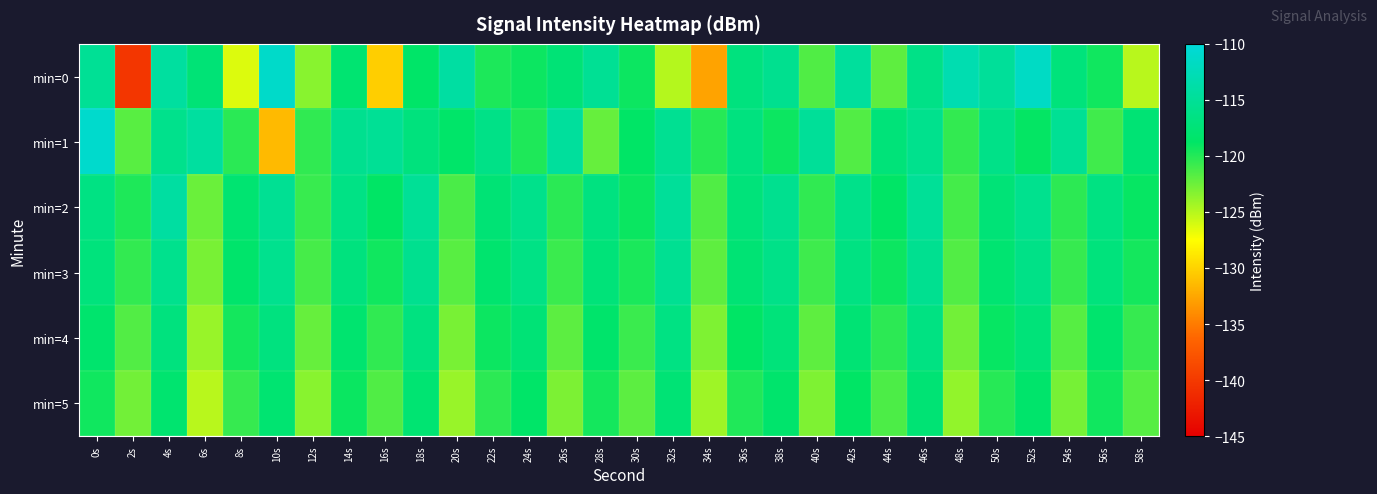

Reading left to right, extract all data points from this chart.

min=0: 0s=-115.1	2s=-140.3	4s=-114.4	6s=-117.5	8s=-126.3	10s=-111.2	12s=-123.4	14s=-117.9	16s=-130.3	18s=-118.6	20s=-114.2	22s=-119.7	24s=-119.2	26s=-117.5	28s=-115.3	30s=-119.2	32s=-125.0	34s=-132.8	36s=-116.9	38s=-115.6	40s=-121.5	42s=-114.6	44s=-122.0	46s=-116.2	48s=-113.1	50s=-114.8	52s=-111.6	54s=-117.2	56s=-119.3	58s=-125.1
min=1: 0s=-111.0	2s=-121.8	4s=-115.9	6s=-114.4	8s=-120.2	10s=-131.4	12s=-120.4	14s=-115.6	16s=-115.2	18s=-117.0	20s=-118.5	22s=-116.2	24s=-119.8	26s=-114.6	28s=-122.3	30s=-118.7	32s=-115.4	34s=-120.1	36s=-116.8	38s=-119.2	40s=-114.9	42s=-121.6	44s=-117.3	46s=-115.8	48s=-120.5	50s=-116.1	52s=-118.9	54s=-115.2	56s=-121.0	58s=-117.7
min=2: 0s=-116.5	2s=-119.8	4s=-114.2	6s=-122.4	8s=-117.9	10s=-115.3	12s=-120.7	14s=-116.4	16s=-118.8	18s=-115.1	20s=-121.3	22s=-117.6	24s=-115.9	26s=-120.2	28s=-116.7	30s=-119.1	32s=-114.8	34s=-121.5	36s=-117.2	38s=-115.6	40s=-120.4	42s=-116.0	44s=-118.7	46s=-115.0	48s=-121.1	50s=-117.4	52s=-115.7	54s=-120.3	56s=-116.6	58s=-119.0
min=3: 0s=-117.1	2s=-120.5	4s=-115.8	6s=-122.9	8s=-118.4	10s=-115.7	12s=-121.2	14s=-116.9	16s=-119.3	18s=-115.6	20s=-121.8	22s=-118.1	24s=-116.4	26s=-120.8	28s=-117.3	30s=-119.7	32s=-115.4	34s=-122.0	36s=-117.7	38s=-116.1	40s=-120.9	42s=-116.6	44s=-119.2	46s=-115.5	48s=-121.6	50s=-117.9	52s=-116.2	54s=-120.6	56s=-117.1	58s=-119.5
min=4: 0s=-118.2	2s=-121.6	4s=-116.9	6s=-124.0	8s=-119.5	10s=-116.8	12s=-122.3	14s=-118.0	16s=-120.4	18s=-116.7	20s=-122.9	22s=-119.2	24s=-117.5	26s=-121.9	28s=-118.4	30s=-120.8	32s=-116.5	34s=-123.1	36s=-118.8	38s=-117.2	40s=-122.0	42s=-117.7	44s=-120.3	46s=-116.6	48s=-122.7	50s=-119.0	52s=-117.3	54s=-121.7	56s=-118.2	58s=-120.6
min=5: 0s=-119.3	2s=-122.7	4s=-118.0	6s=-125.1	8s=-120.6	10s=-117.9	12s=-123.4	14s=-119.1	16s=-121.5	18s=-117.8	20s=-124.0	22s=-120.3	24s=-118.6	26s=-123.0	28s=-119.5	30s=-121.9	32s=-117.6	34s=-124.2	36s=-119.9	38s=-118.3	40s=-123.1	42s=-118.8	44s=-121.4	46s=-117.7	48s=-123.8	50s=-120.1	52s=-118.4	54s=-122.8	56s=-119.3	58s=-121.7